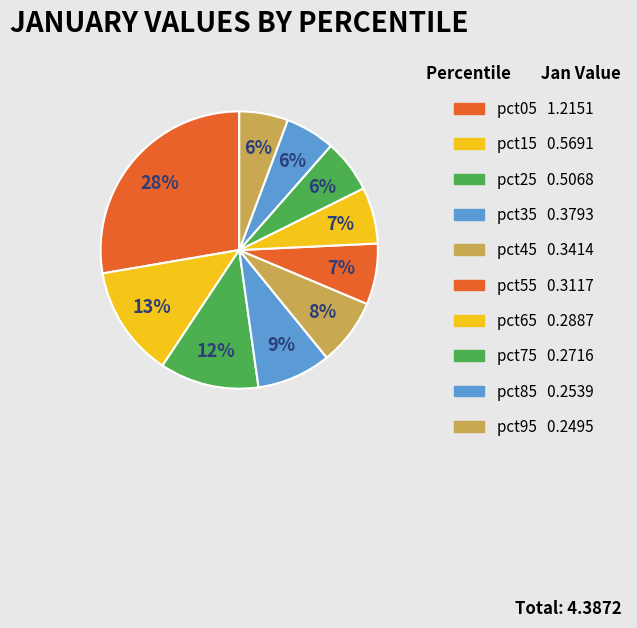

How many segments does this pie chart have?

10